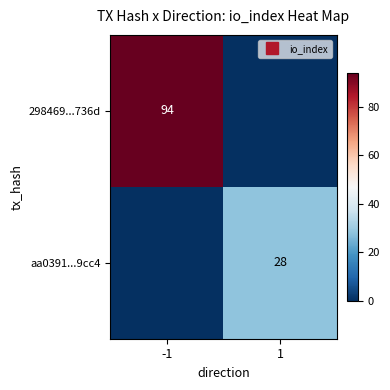

The value of aa0391...9cc4 at 1 is 28. True or false?

True